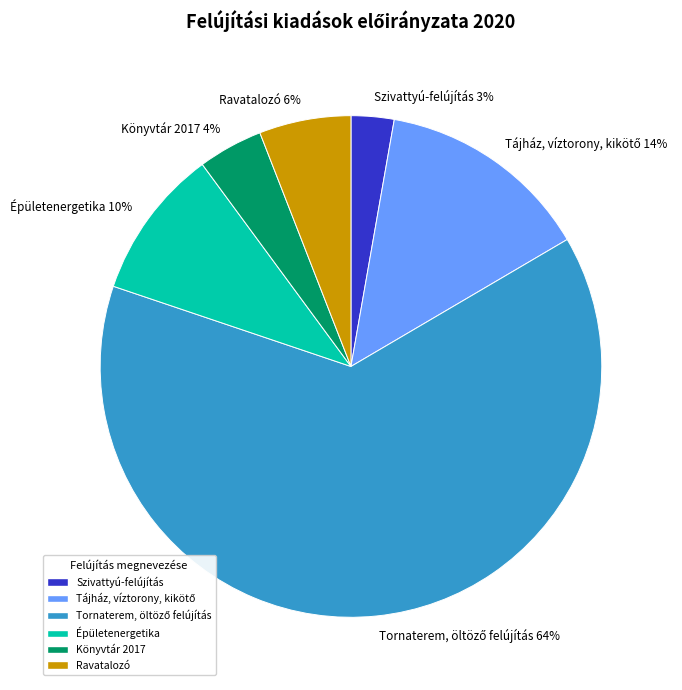

Which has a higher value, Könyvtár 2017 or Szivattyú-felújítás?

Könyvtár 2017